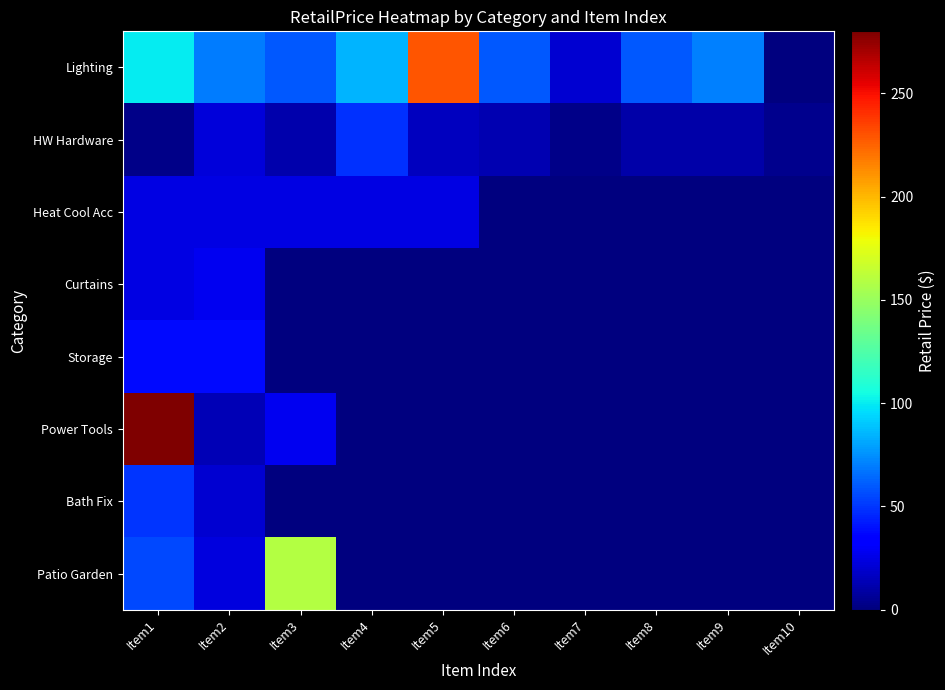

Rank the series at Item4 from lowest to highest value.

Curtains, Storage, Power Tools, Bath Fix, Patio Garden, Heat Cool Acc, HW Hardware, Lighting